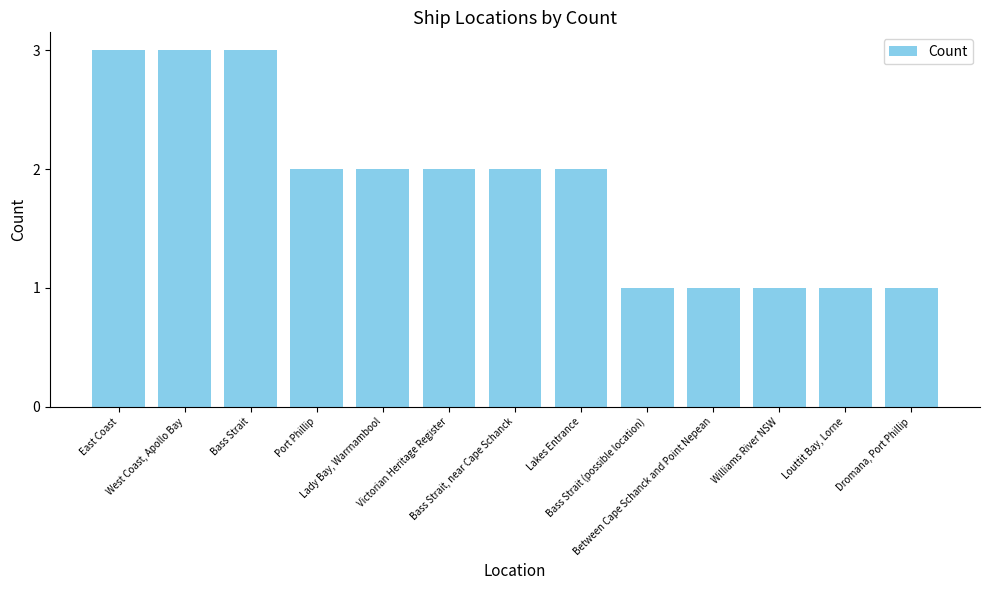

Is it true that the value at West Coast, Apollo Bay is 3?

True